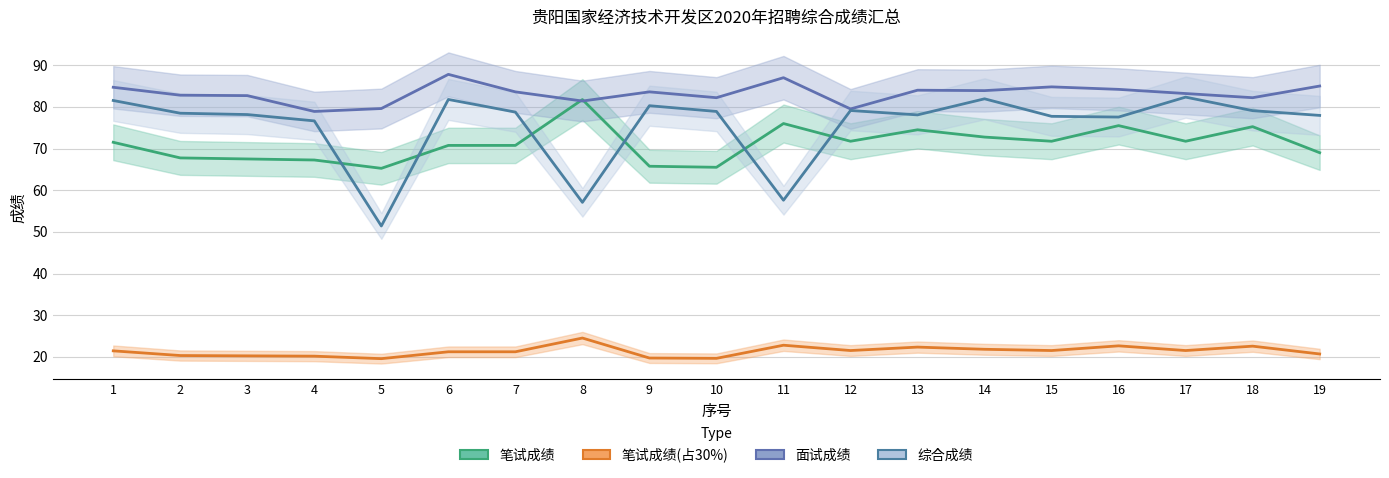

How many interior local peaks does the 笔试成绩_line series have?

5